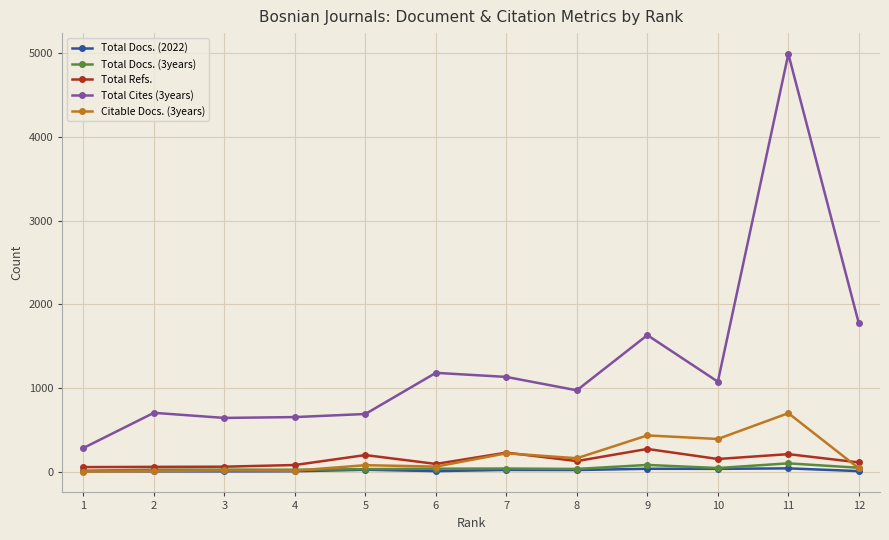

What is the greatest value displayed?

4993